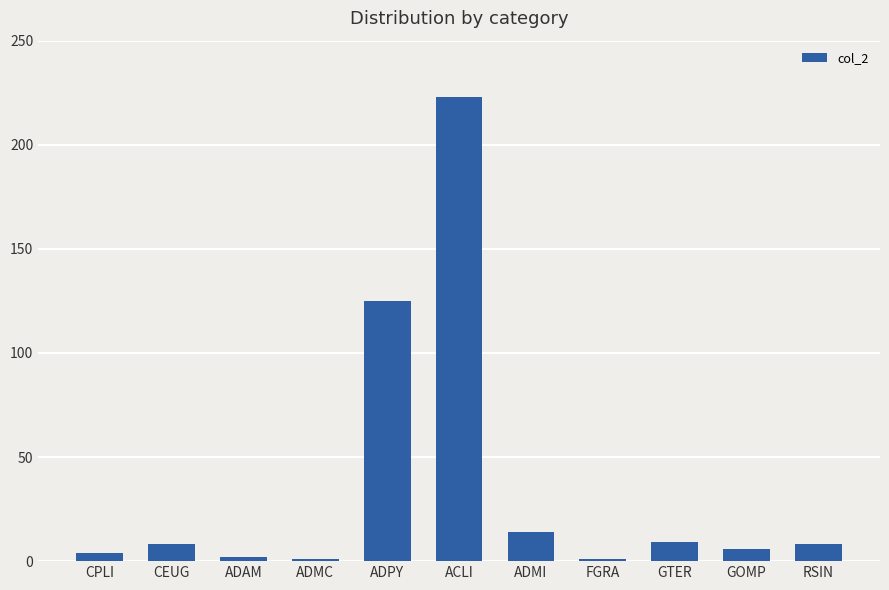

Between CPLI and ACLI, which is larger?

ACLI